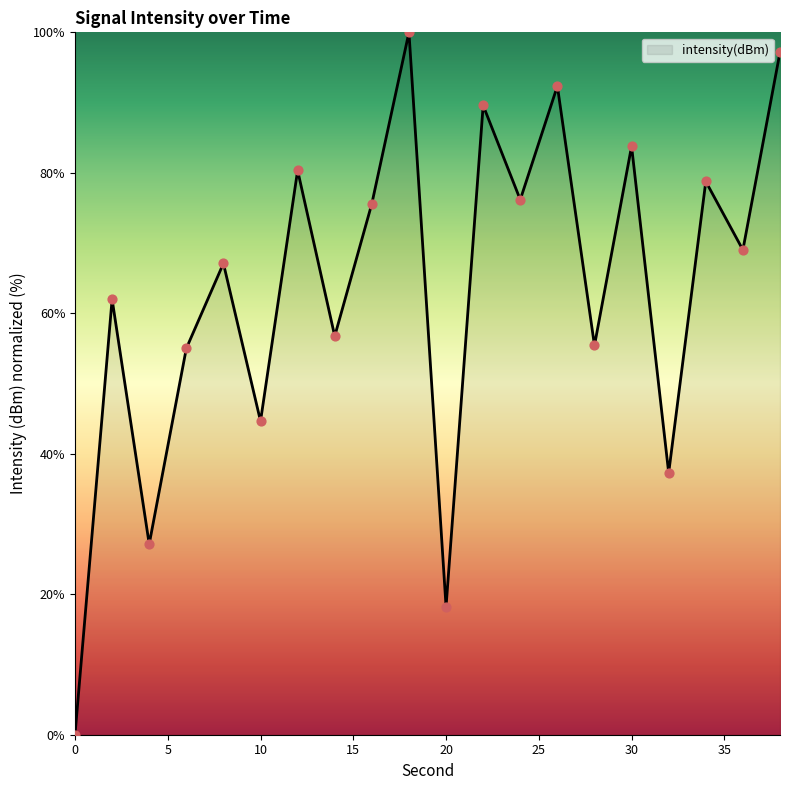

What is the difference between the maximum and minimum values?

100.0